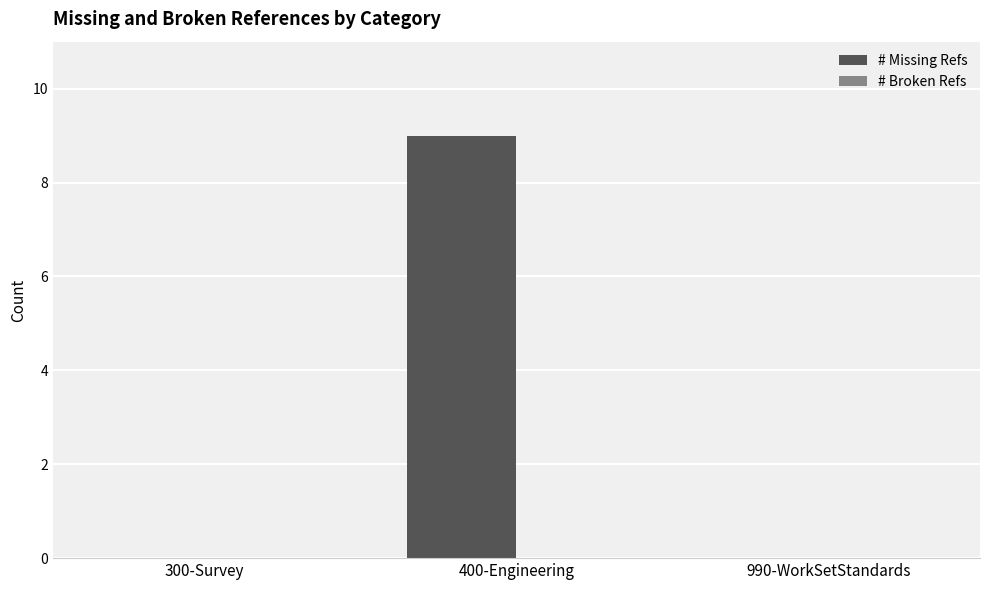

What is the sum of the values at 990-WorkSetStandards and 400-Engineering?

9